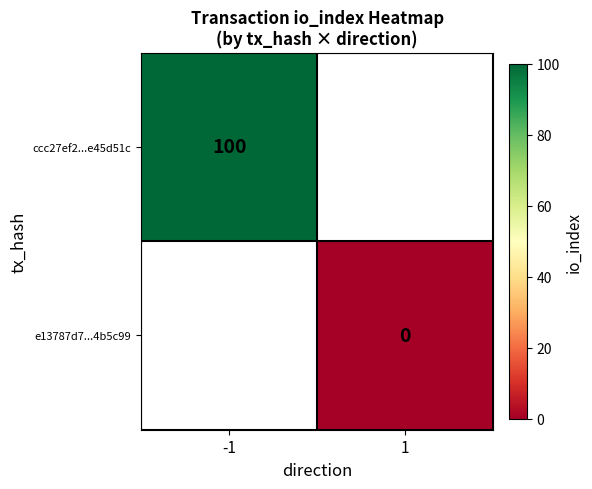

The value of ccc27ef2...e45d51c at -1 is 100. True or false?

True